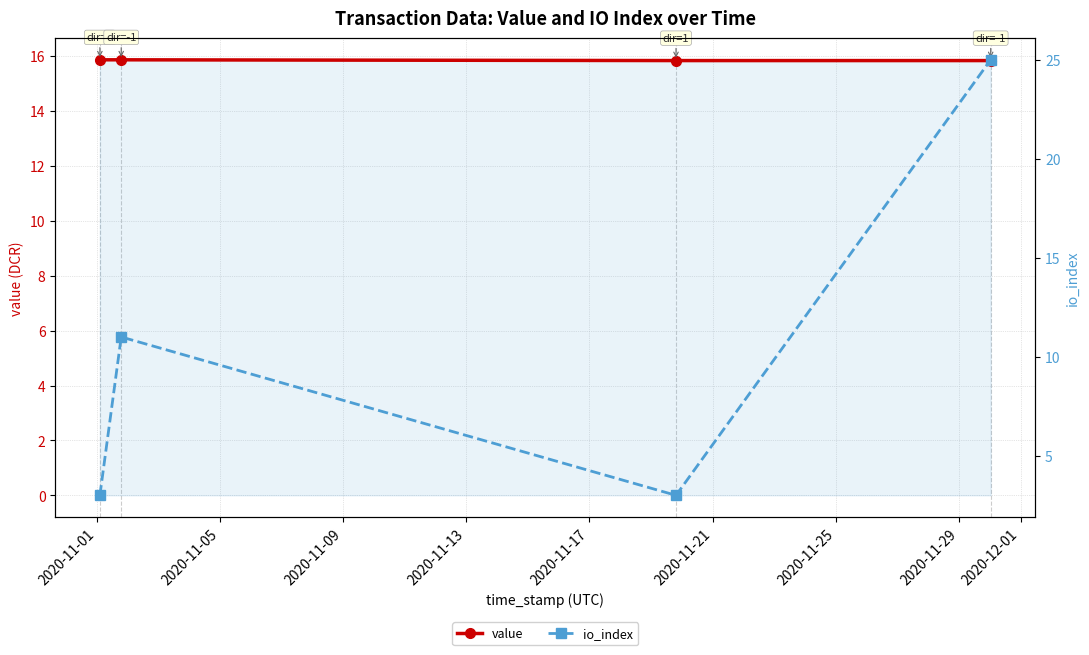

What is the value of the value point at the 3rd from the left?

15.8